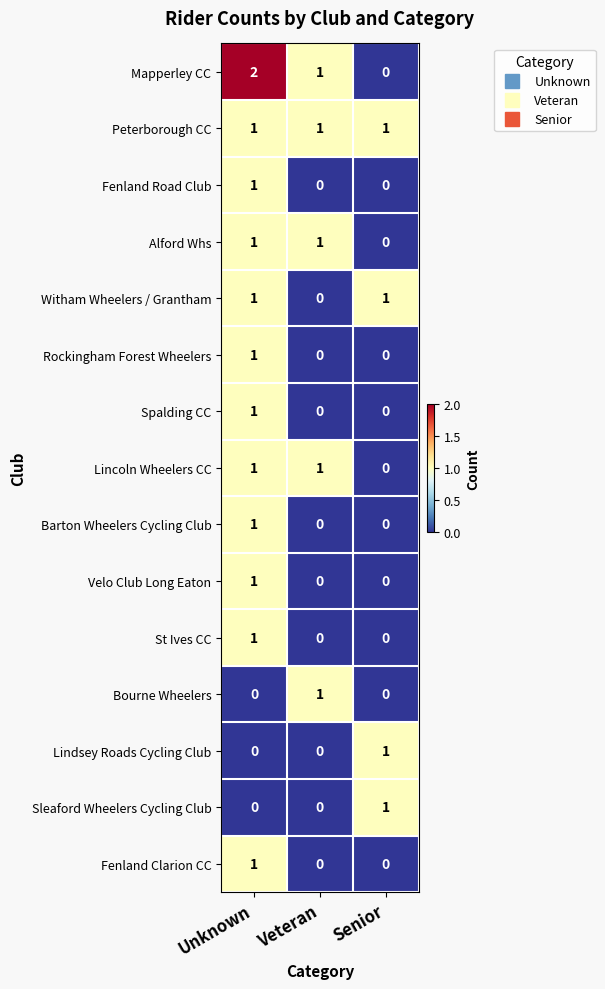

How many Fenland Clarion CC values are between 0 and 1?

3